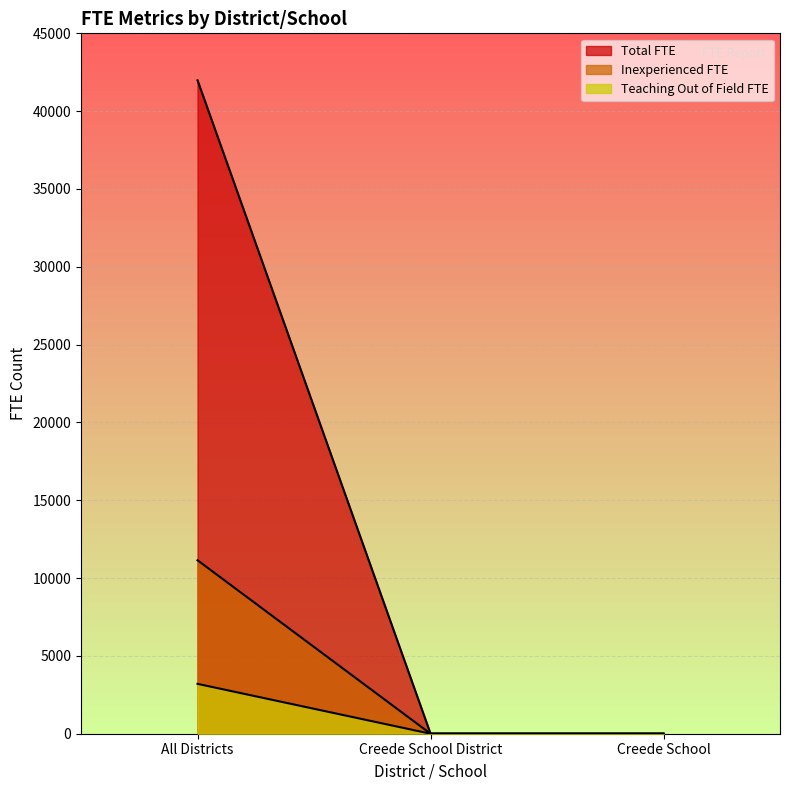

True or false: Teaching Out of Field FTE has a value of 0.0 at Creede School District.

True